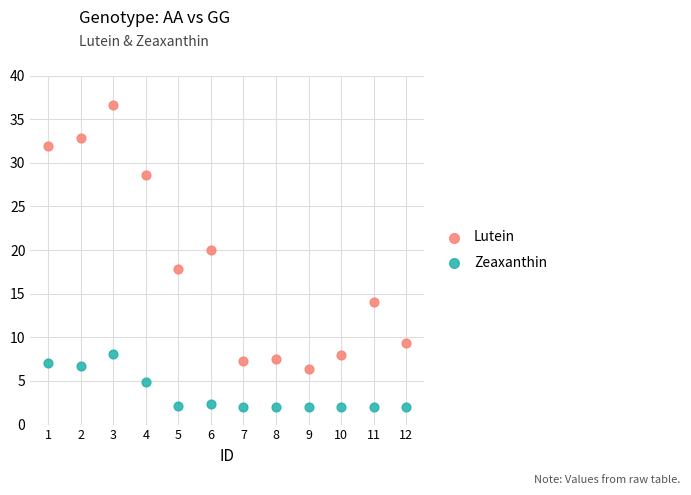

Which series contains the lowest Y value?

Zeaxanthin